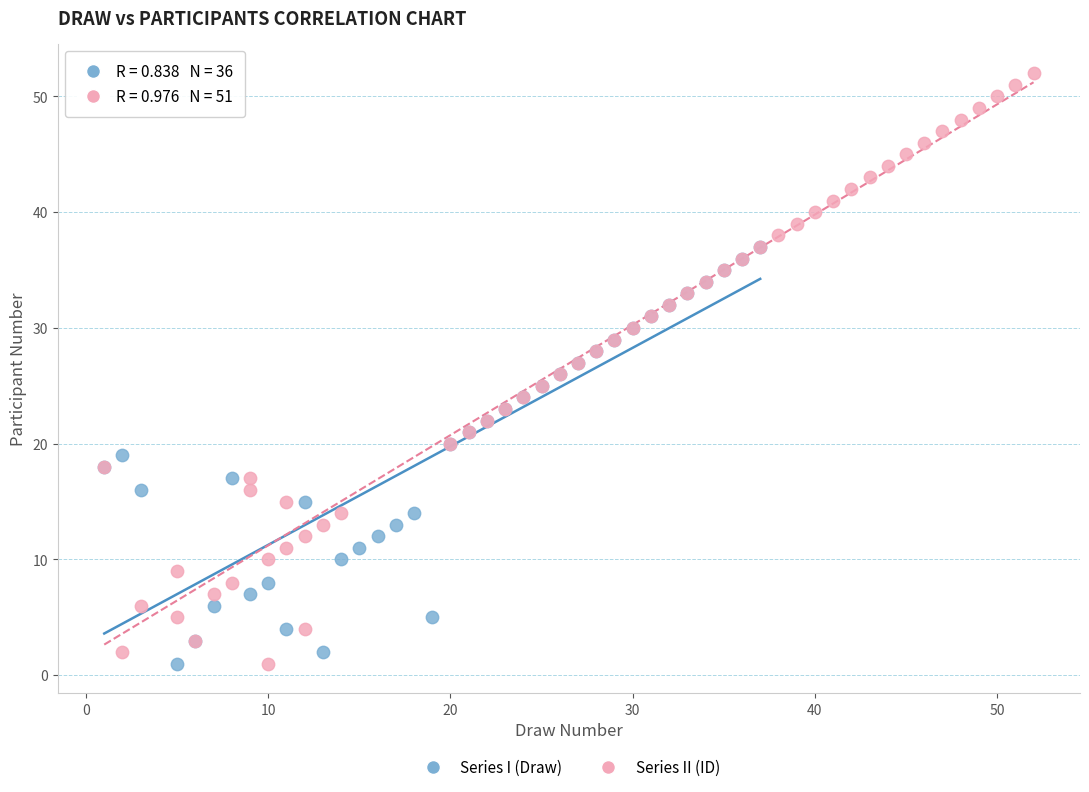

Which series reaches the maximum Y coordinate?

Series II (ID)